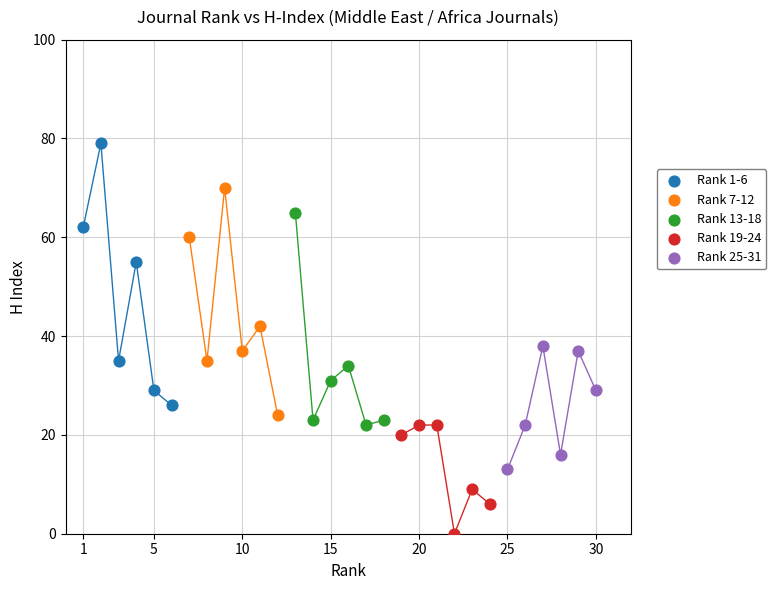

Which series reaches the minimum Y coordinate?

Rank 19-24